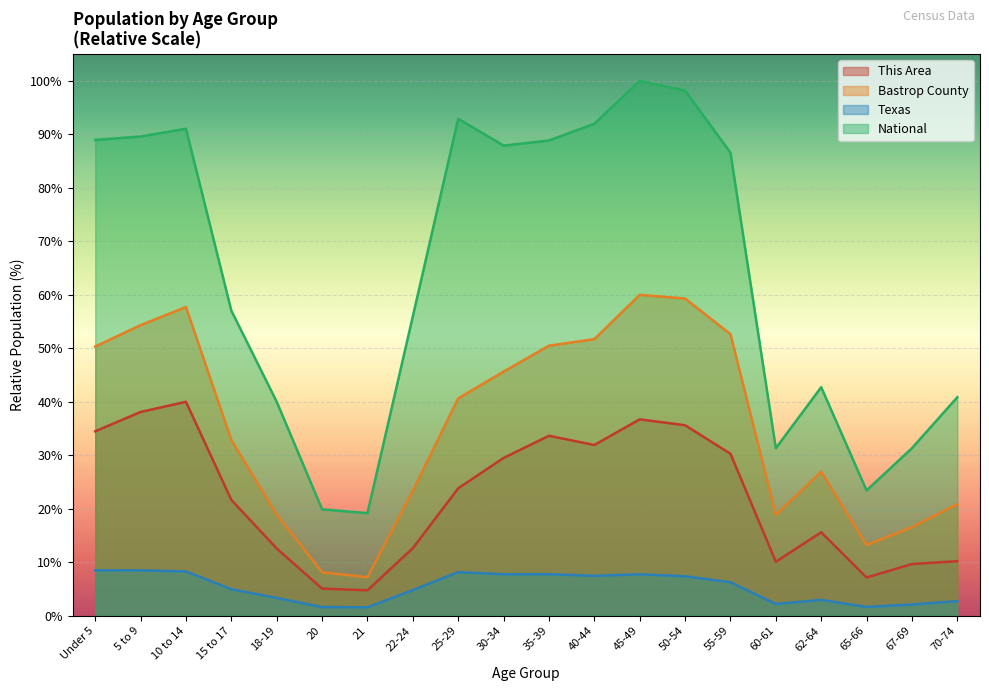

What is the highest value of the Bastrop County series?

60.0